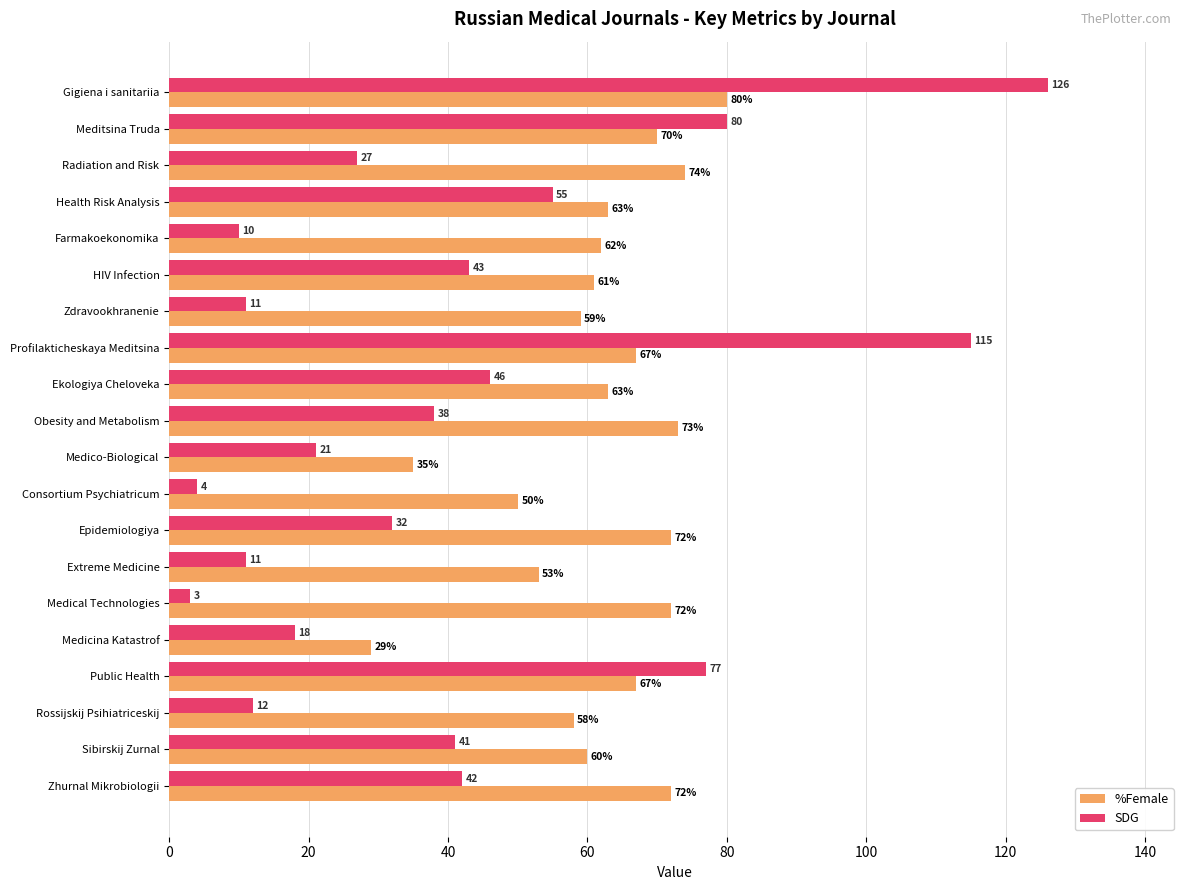

Read the SDG value at Health Risk Analysis, to the nearest 10.

60